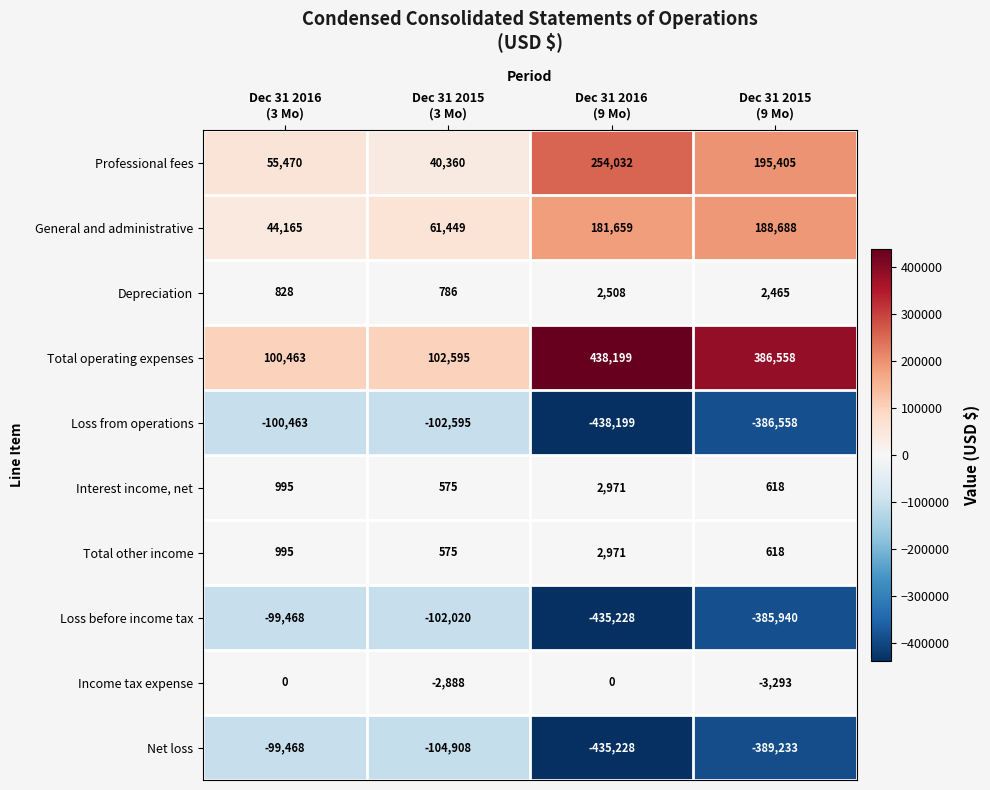

Which series has the largest total across all categories?

Total operating expenses